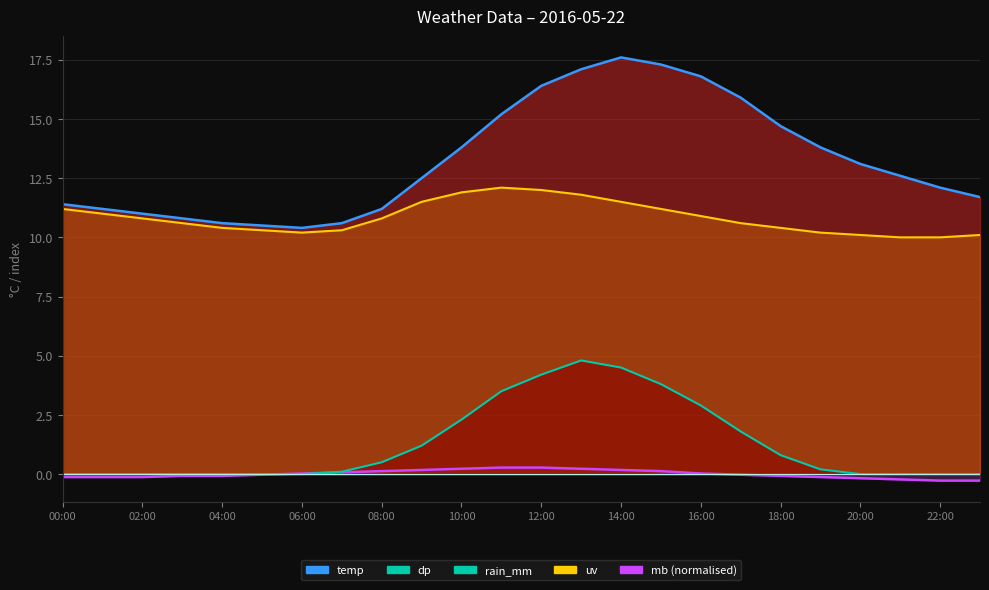

What is the total value across all series at 12:00?

32.9